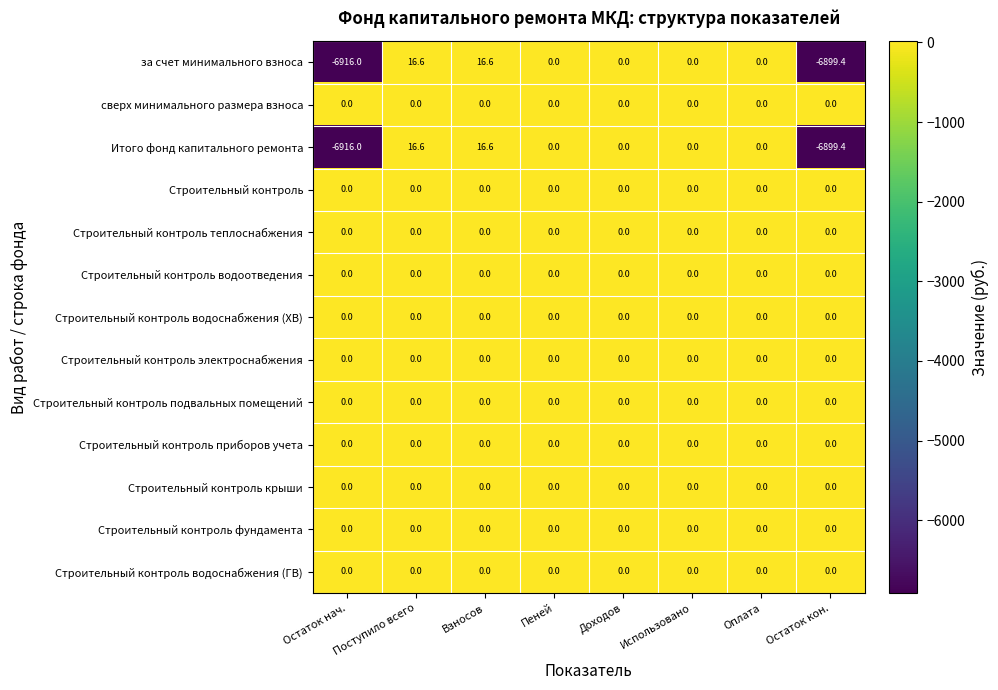

Is it true that за счет минимального взноса equals -4623.4 at Оплата?

False